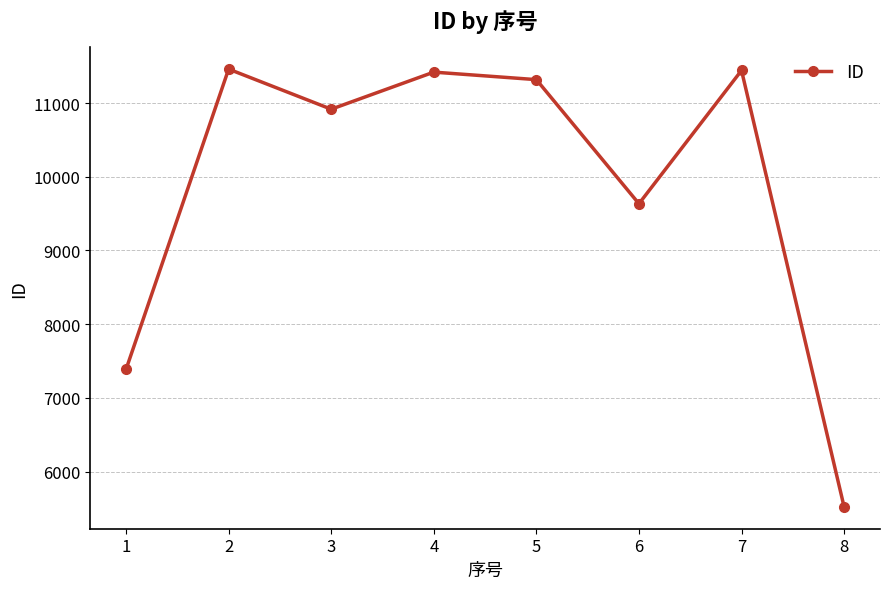

Is it true that the value at 6 is 9634?

True